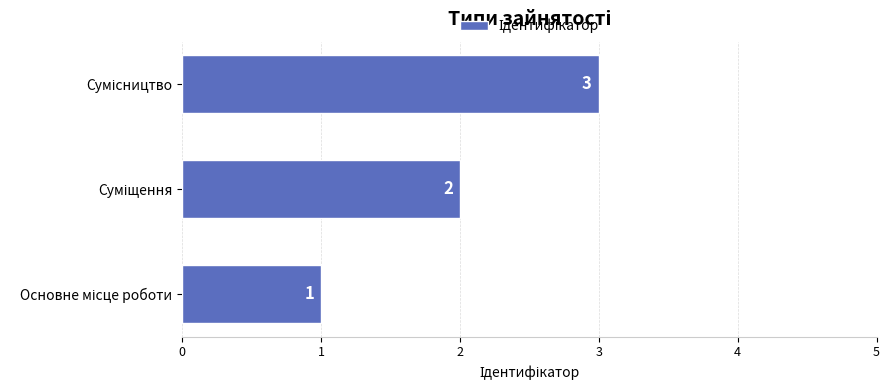

Count the number of categories in the chart.

3